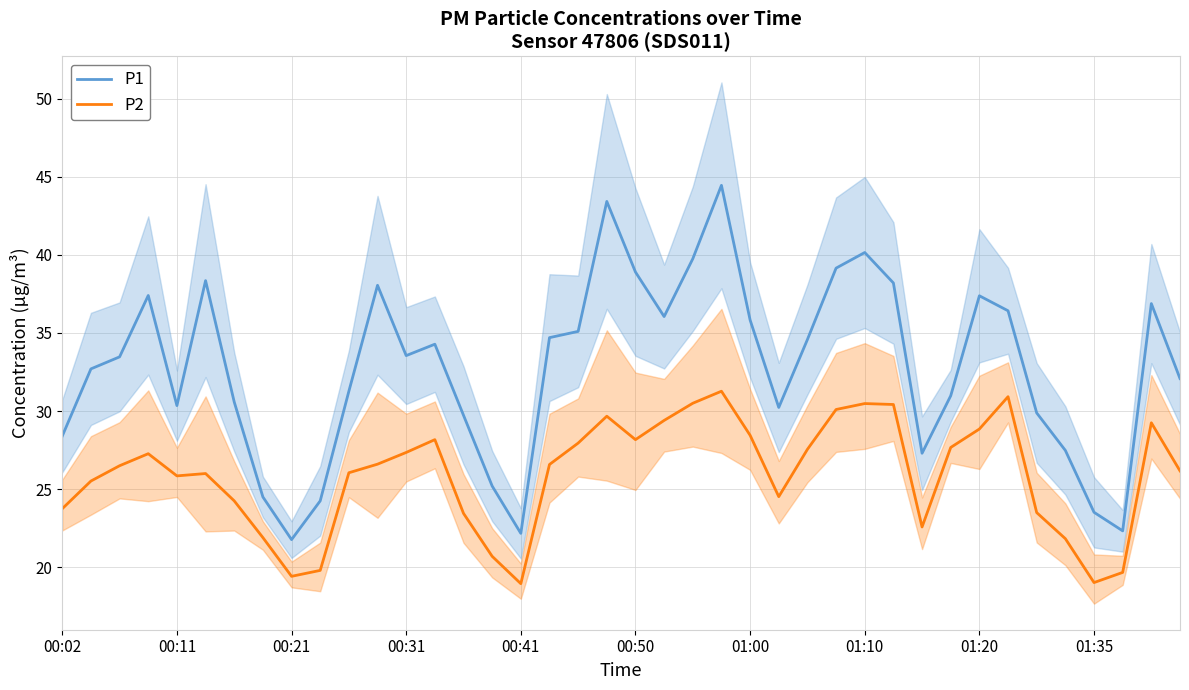

Count the number of categories in the chart.

40